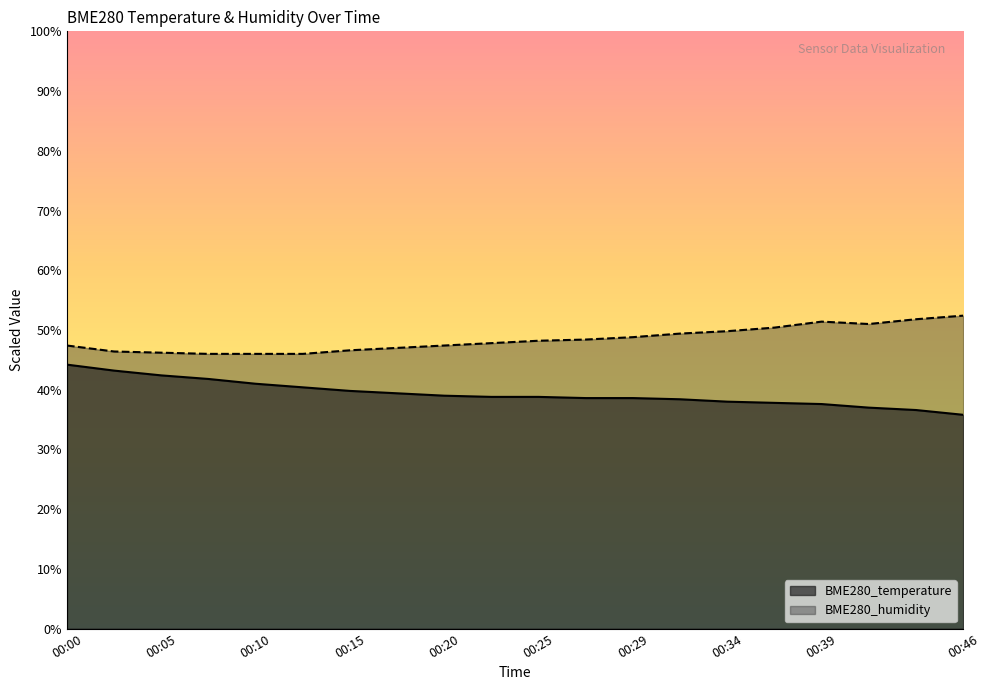

Rank the series by their maximum value, from highest to lowest.

BME280_humidity, BME280_temperature